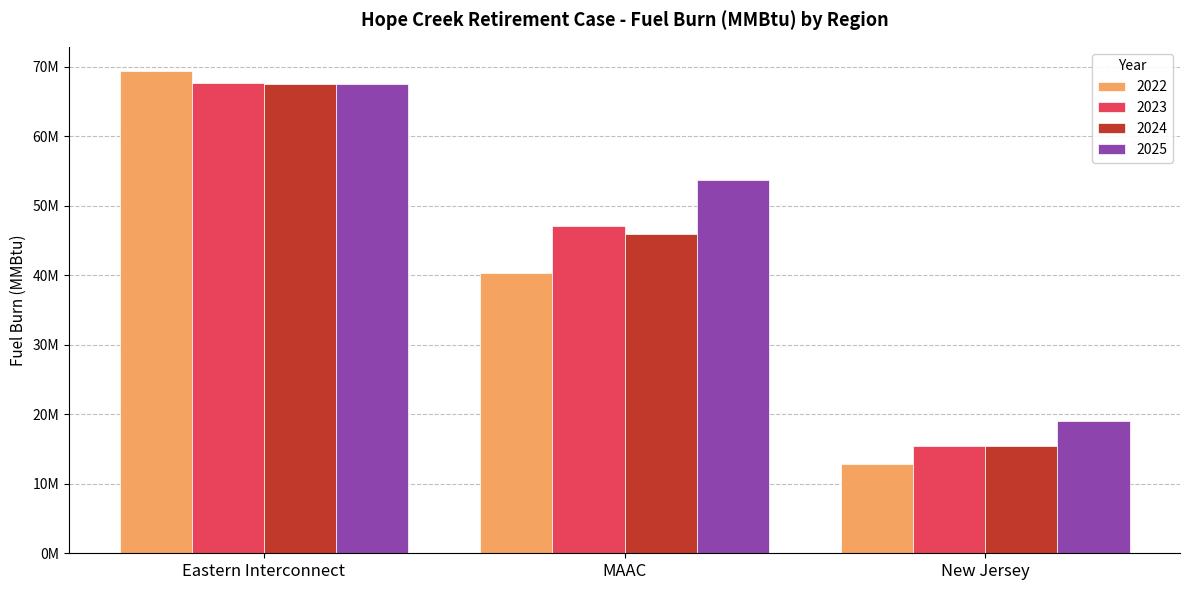

What position from the right is MAAC?

2